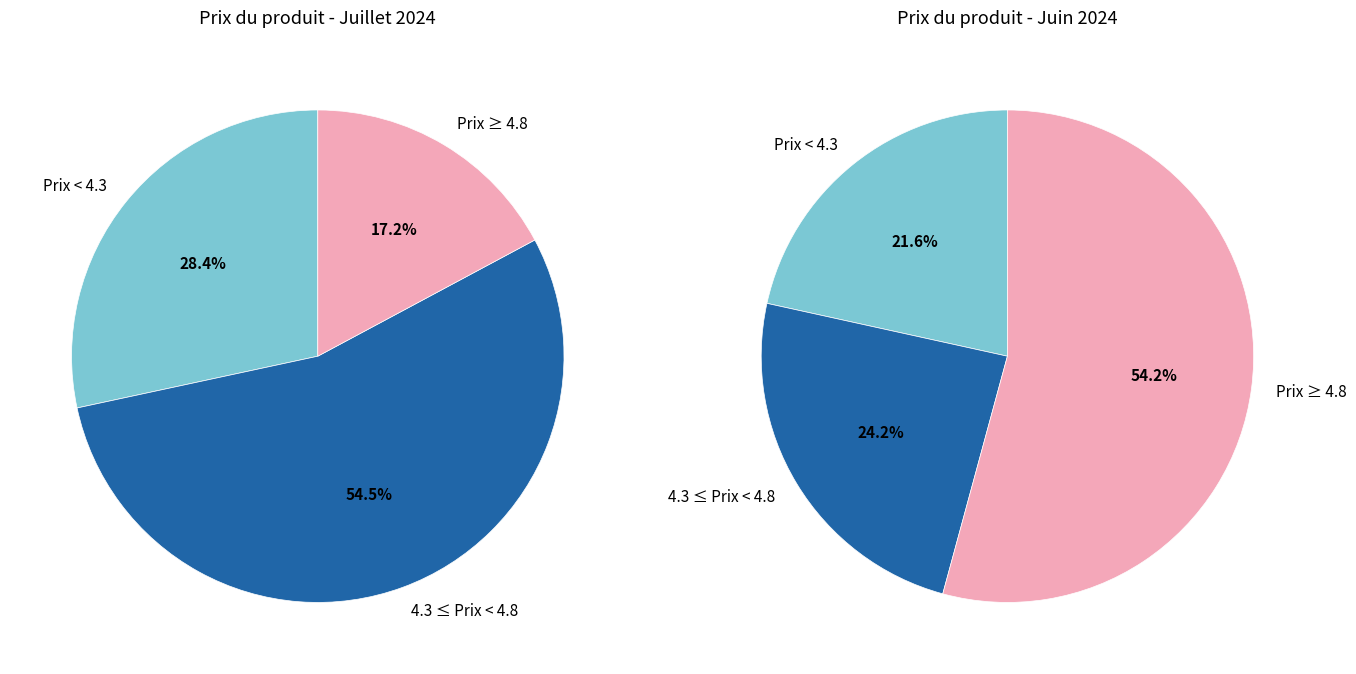

Does 2024-06-28 account for over 50% of the chart?

No